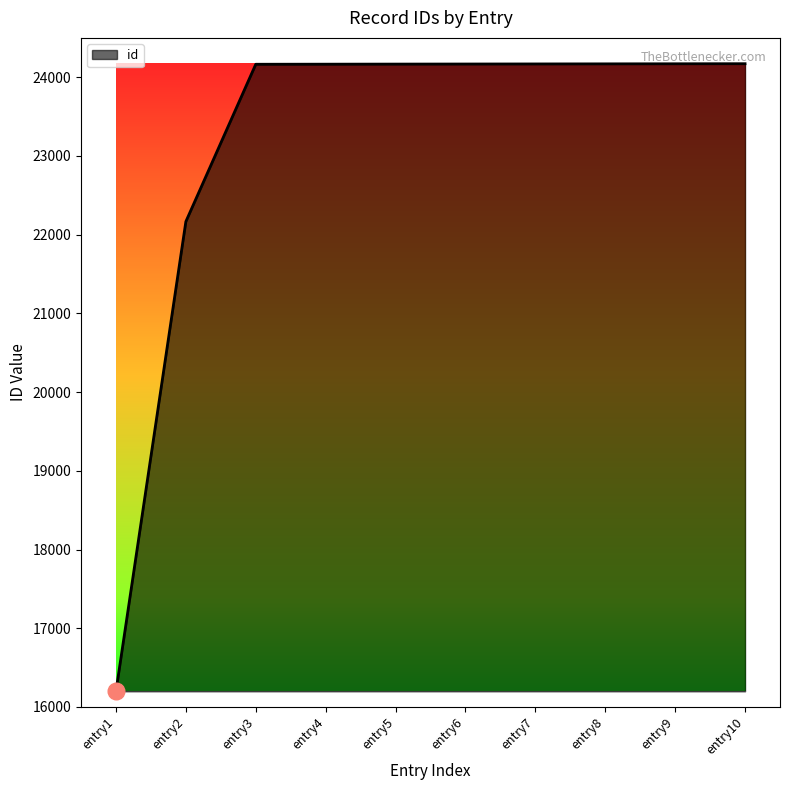

What is the approximate value at entry10?

24172